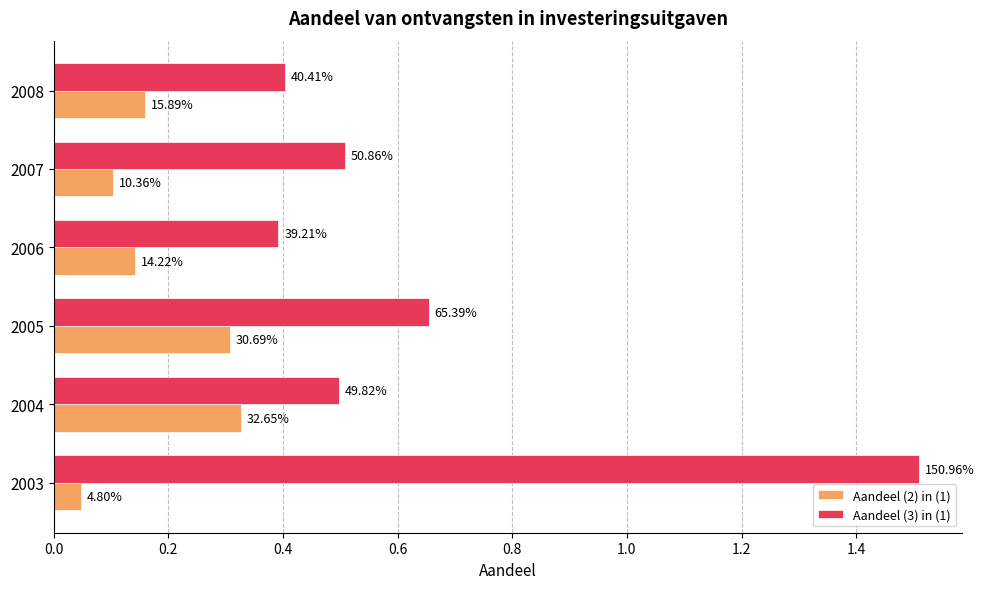

What are all the series names shown in the legend?

Aandeel (2) in (1), Aandeel (3) in (1)